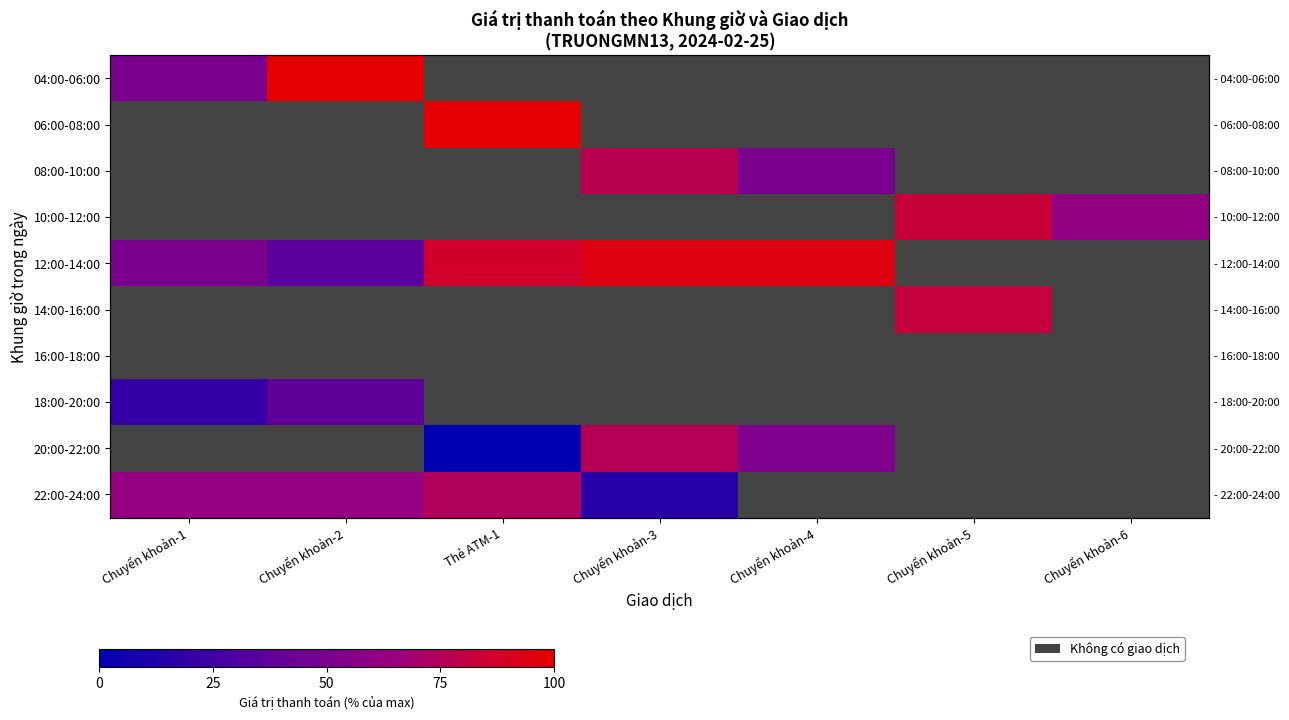

At which category does the chart reach its minimum across all series?

Thẻ ATM-1